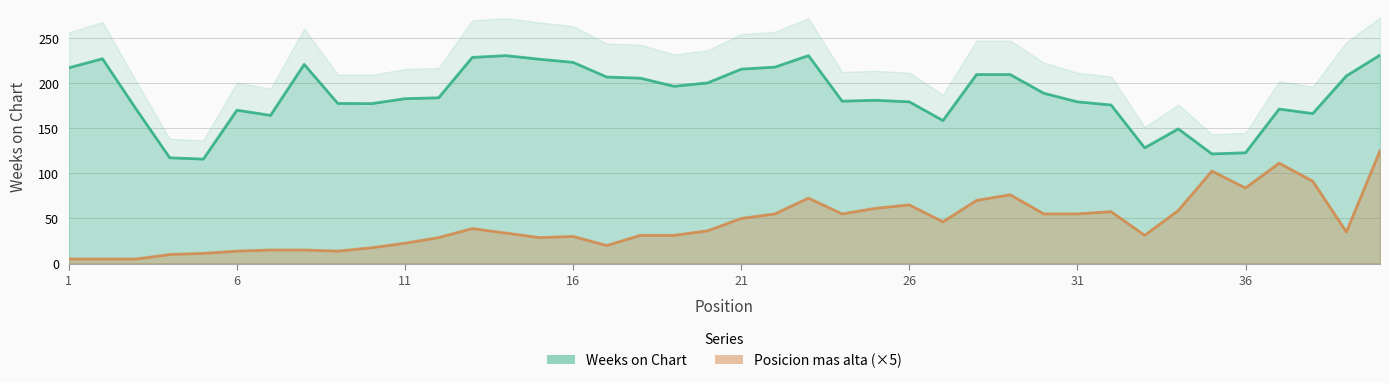

Which series has the largest range (max minus min)?

Weeks on Chart